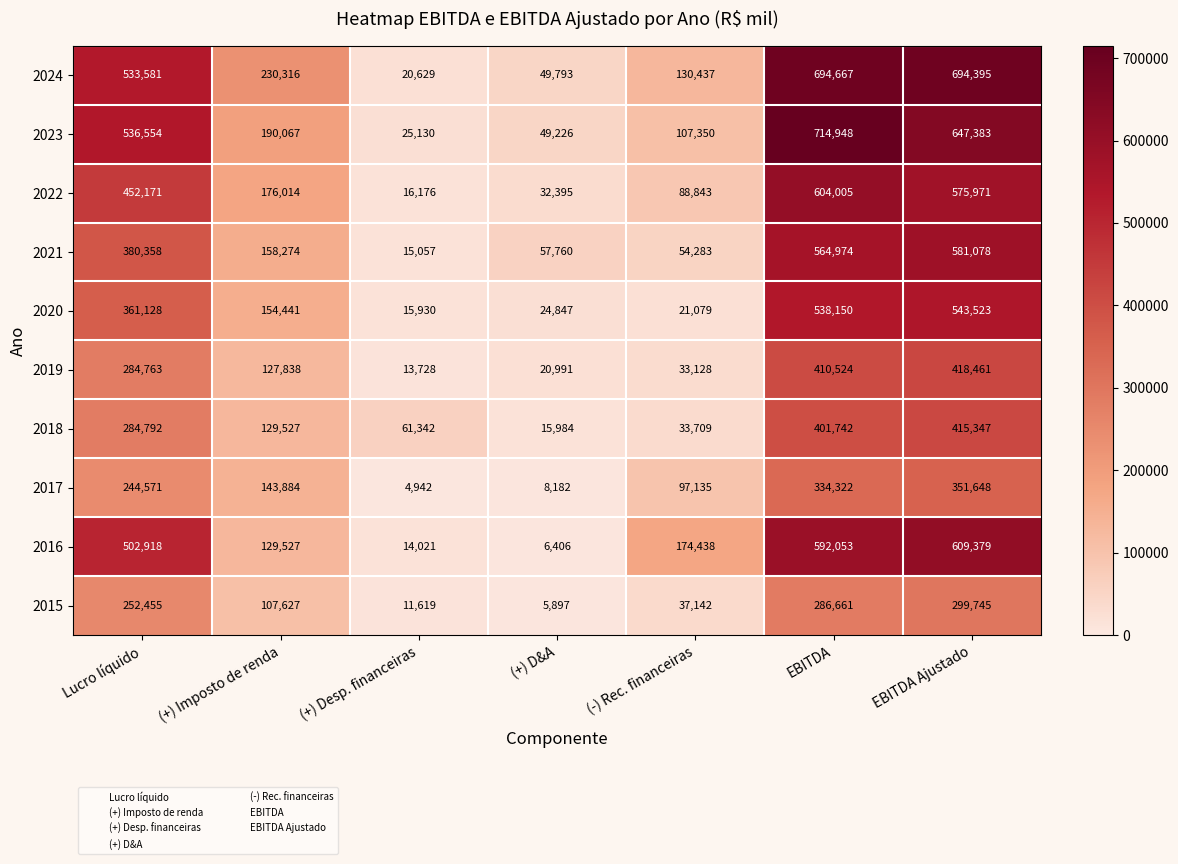

What is the sum of all 2018 values?

1342443